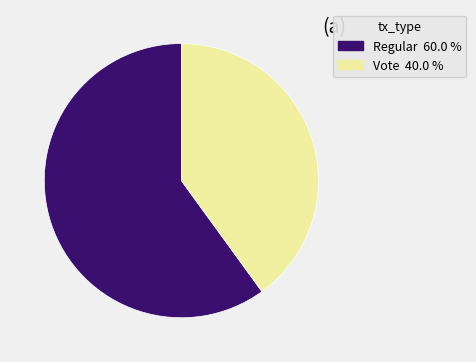

How many slices are in this pie chart?

2